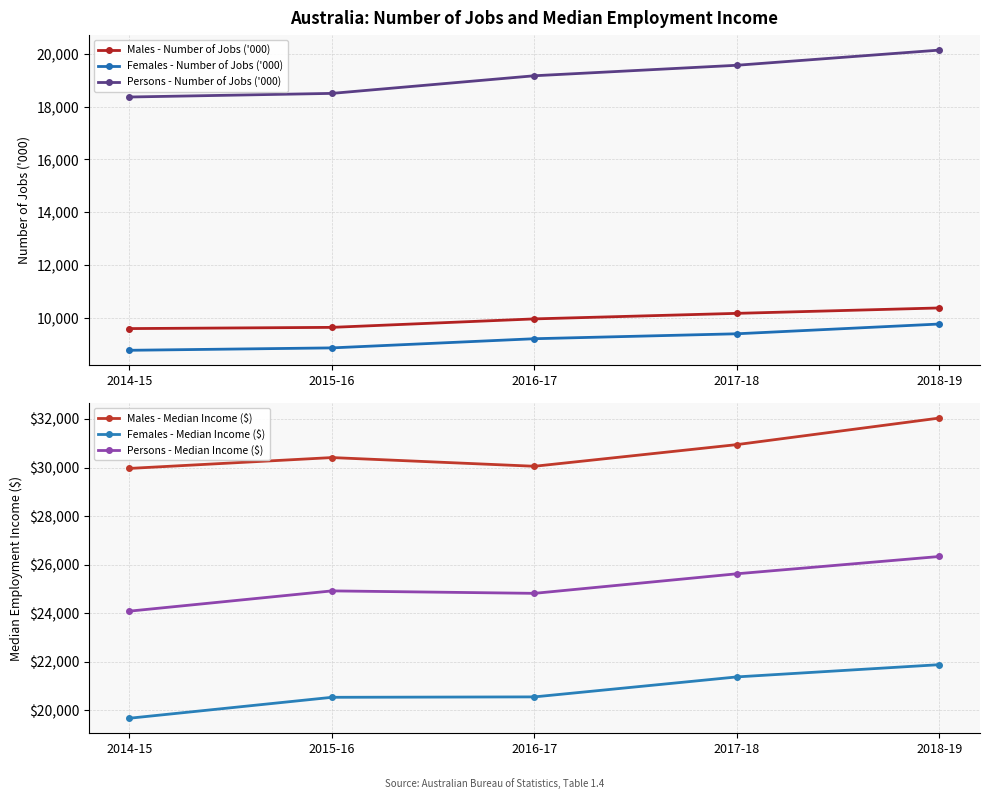

At which label does Males - Number of Jobs ('000) first exceed 9958?

2016-17